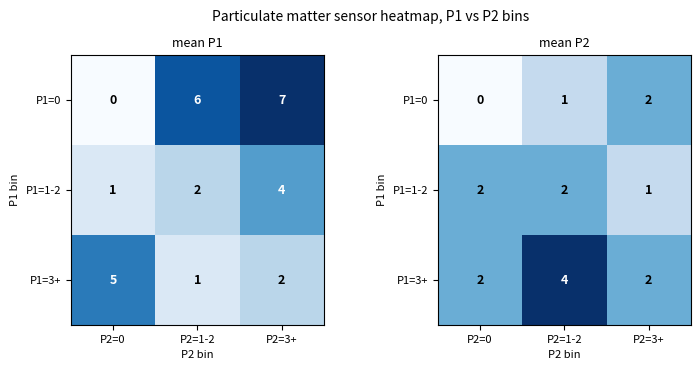

Is the value of P1=3+ at P2=3+ greater than the value of P1=0 at P2=3+?

No